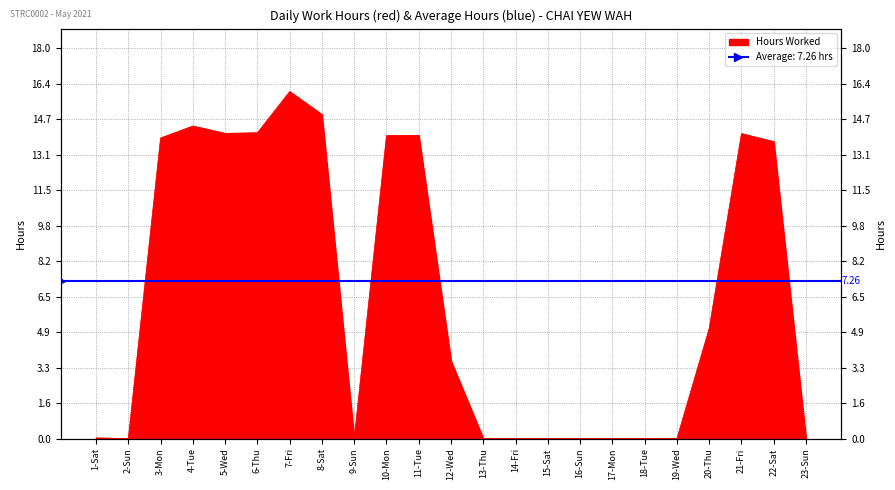

What is the label of the 14th point from the right?

10-Mon